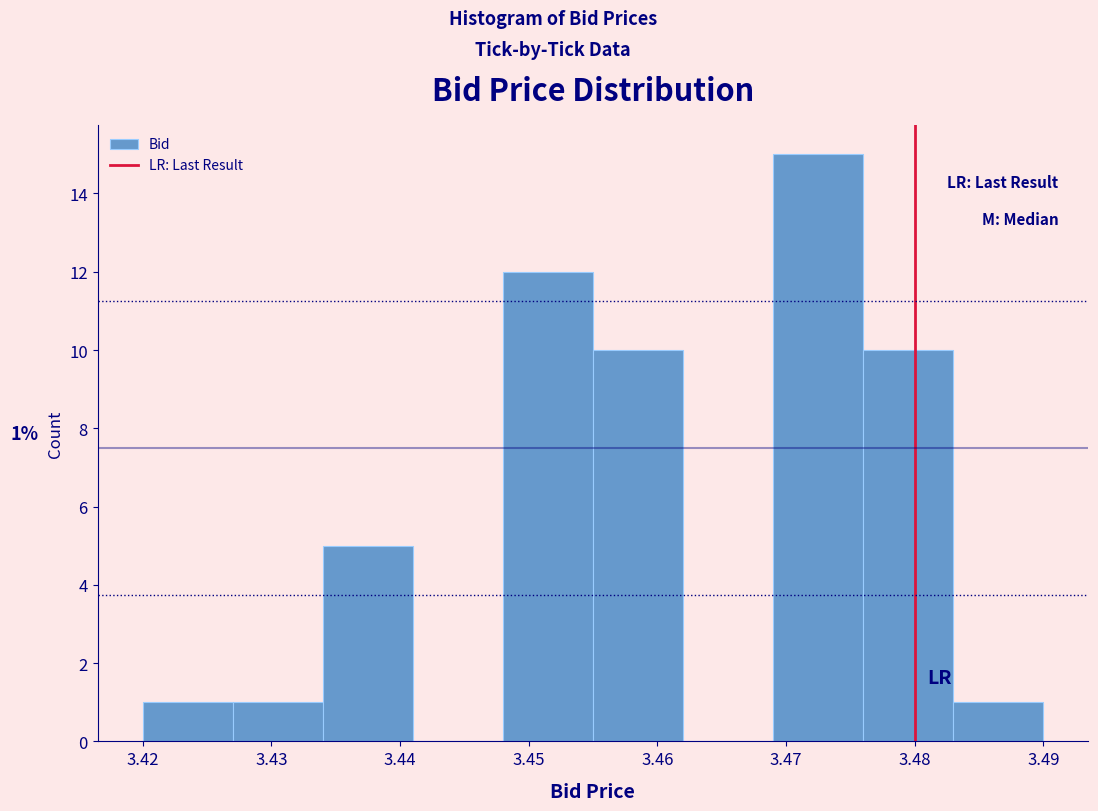

Over which range of the x-axis is the bar tallest?

3.469 to 3.476